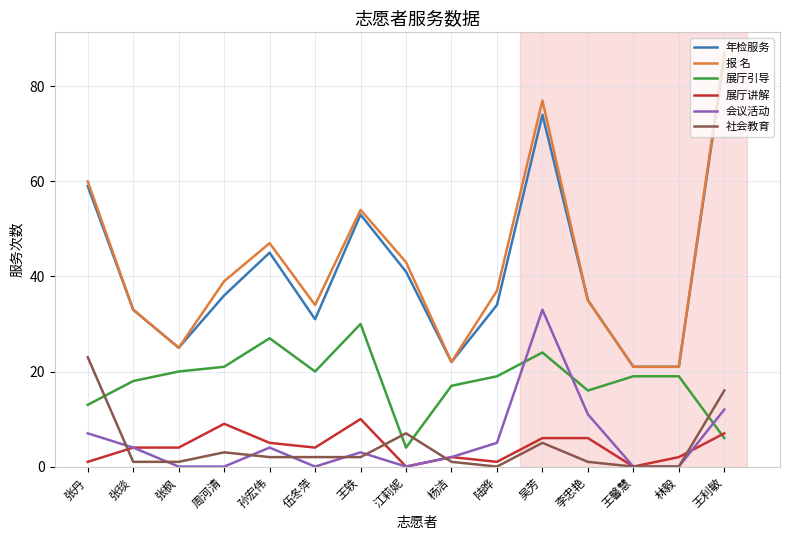

Is it true that 展厅讲解 equals 4 at 周河清?

False